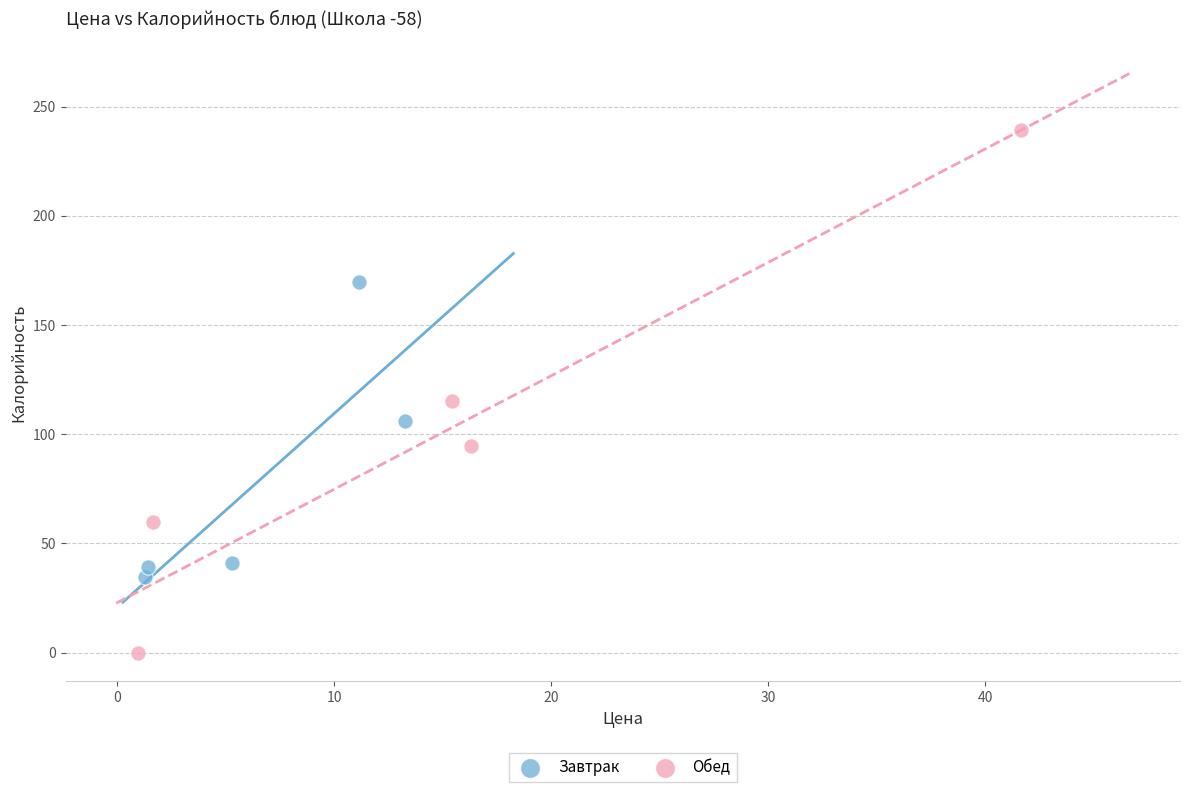

Which series contains the lowest Y value?

Обед